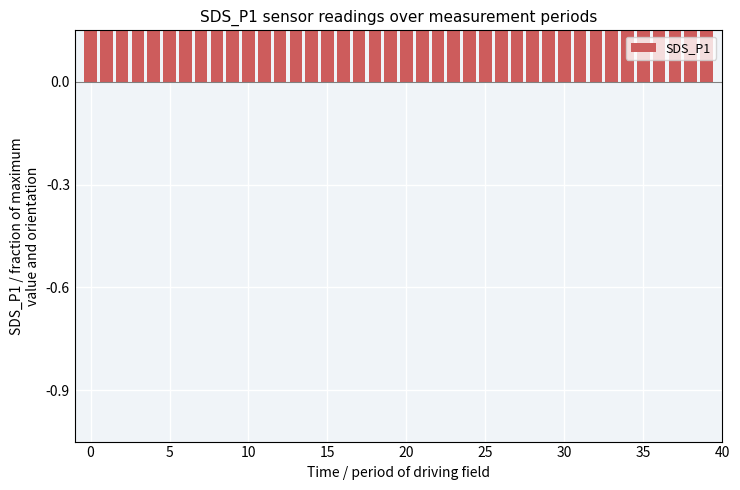

What is the difference between the maximum and minimum values?

0.8